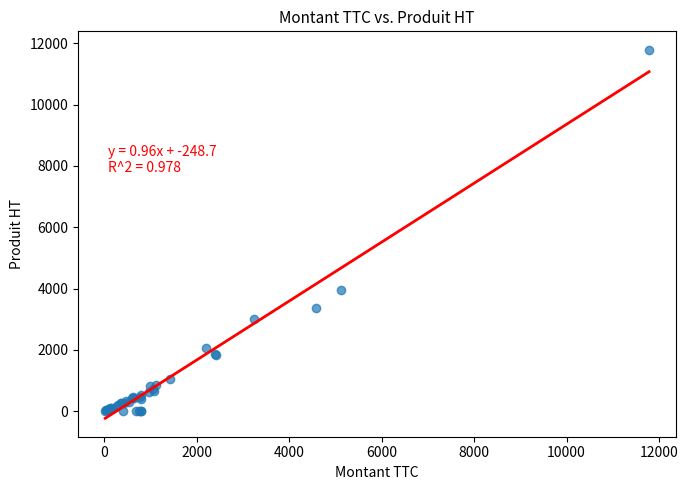

What Y value in the scatter plot is closest to 5892?

3960.0